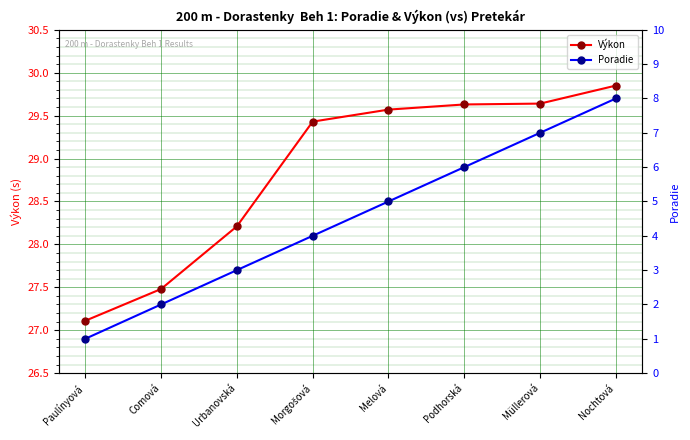

Which series has the widest spread of values?

Poradie